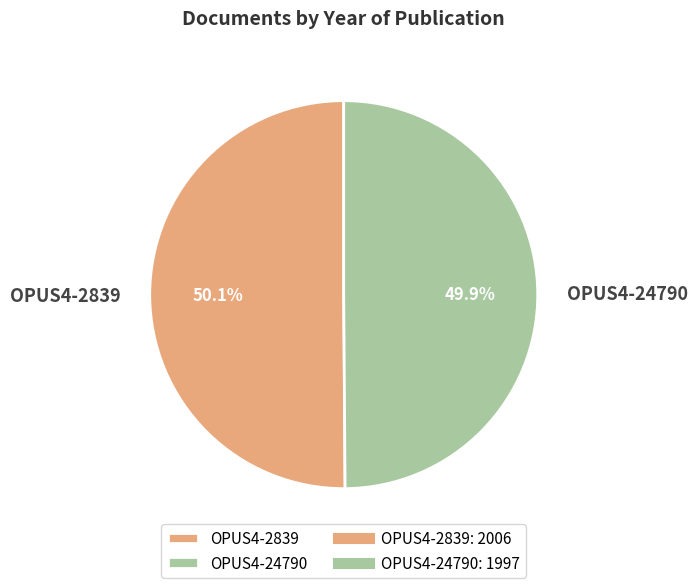

Does any single category account for the majority?

Yes